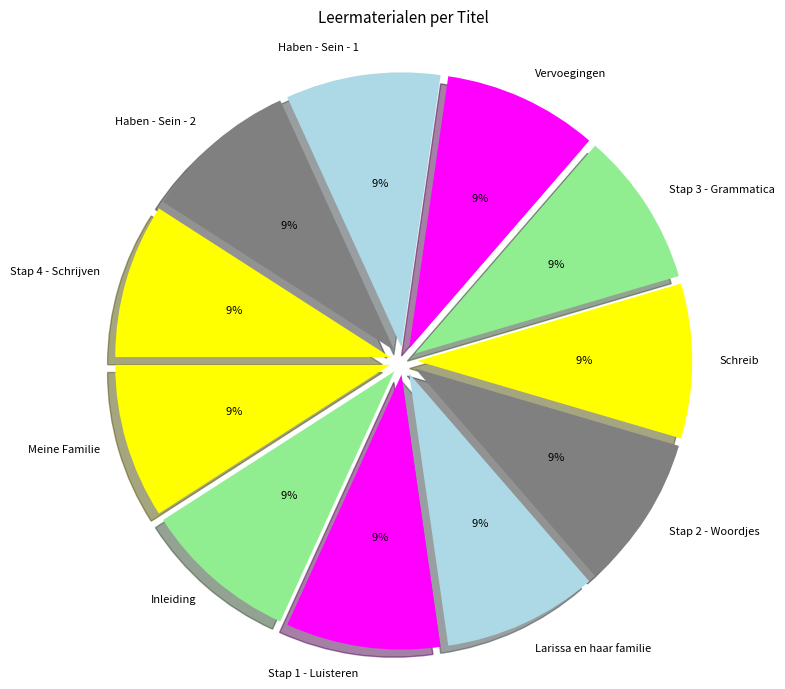

What percentage is the Stap 2 - Woordjes slice, to the nearest percent?

9%